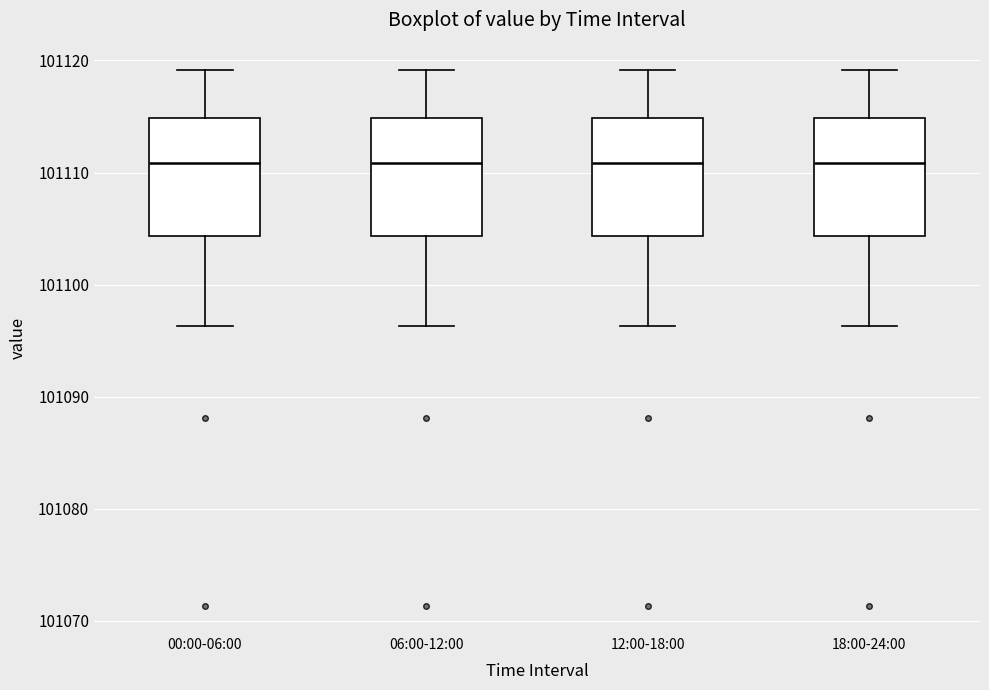

Reading left to right, read every box against the y-axis: the position of its median line, the range the box covers, and the ends of its whiskers. The values are not printed on the chart, so give them approximately, as read against the axis.

00:00-06:00: median 101111, box 101104 to 101115, whiskers 101096 to 101119
06:00-12:00: median 101111, box 101104 to 101115, whiskers 101096 to 101119
12:00-18:00: median 101111, box 101104 to 101115, whiskers 101096 to 101119
18:00-24:00: median 101111, box 101104 to 101115, whiskers 101096 to 101119